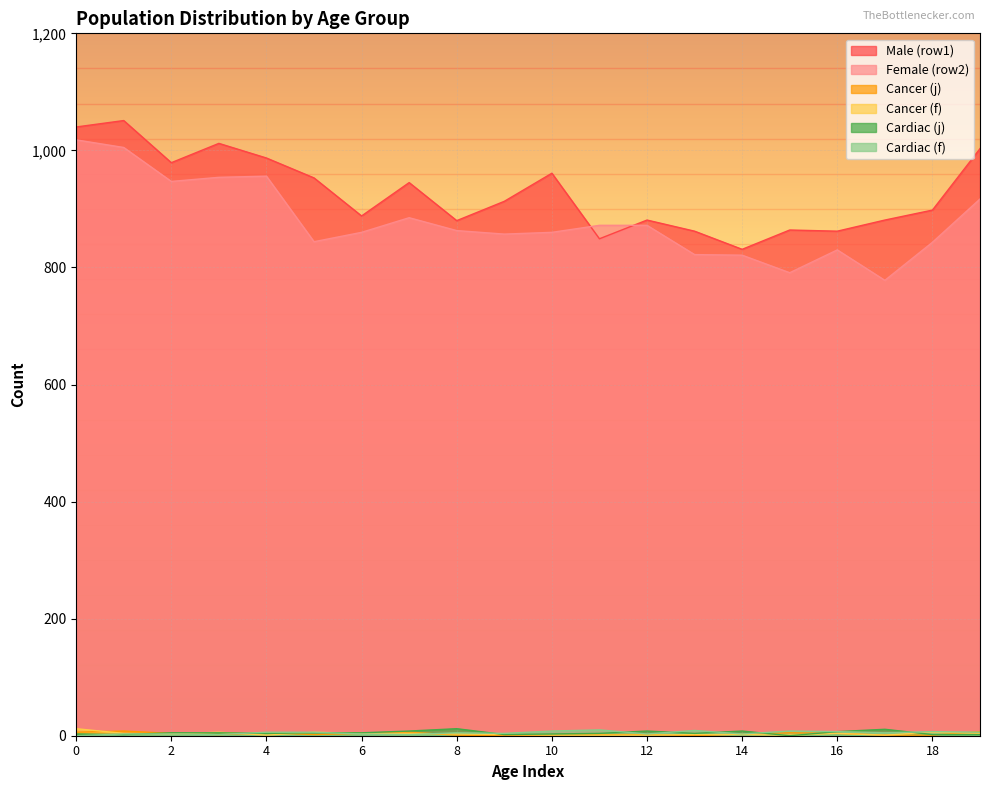

Reading left to right, transcribe all the data shown in this chart.

Male (row1): 1040	1051	979	1012	987	953	888	945	880	913	961	849	881	862	831	864	862	881	898	1003
Female (row2): 1018	1005	947	954	956	844	860	885	863	857	860	872	872	822	821	791	830	778	843	917
Cancer (j): 6	8	4	2	5	2	4	6	1	0	1	2	2	0	3	5	4	1	1	7
Cancer (f): 12	4	3	6	1	6	4	4	3	2	1	1	1	2	2	1	4	1	6	4
Cardiac (j): 3	2	5	5	4	5	5	8	12	2	3	4	8	4	8	0	7	11	2	2
Cardiac (f): 0	3	3	2	6	6	3	2	5	4	8	10	3	9	3	8	7	5	7	6